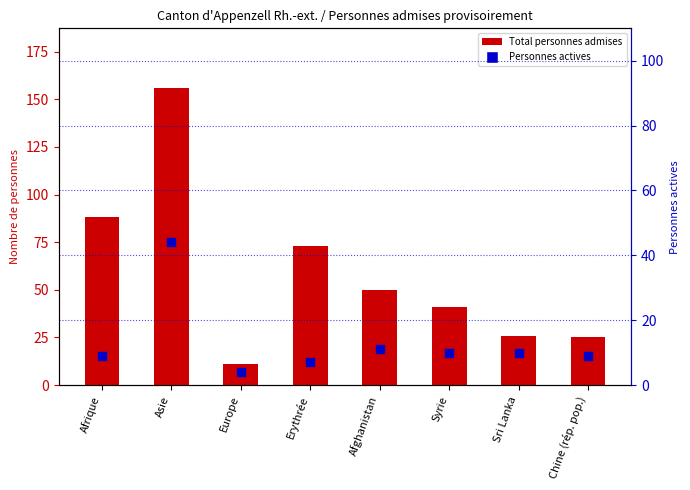

Is the value of Total personnes admises at Asie greater than the value of Personnes actives at Asie?

Yes